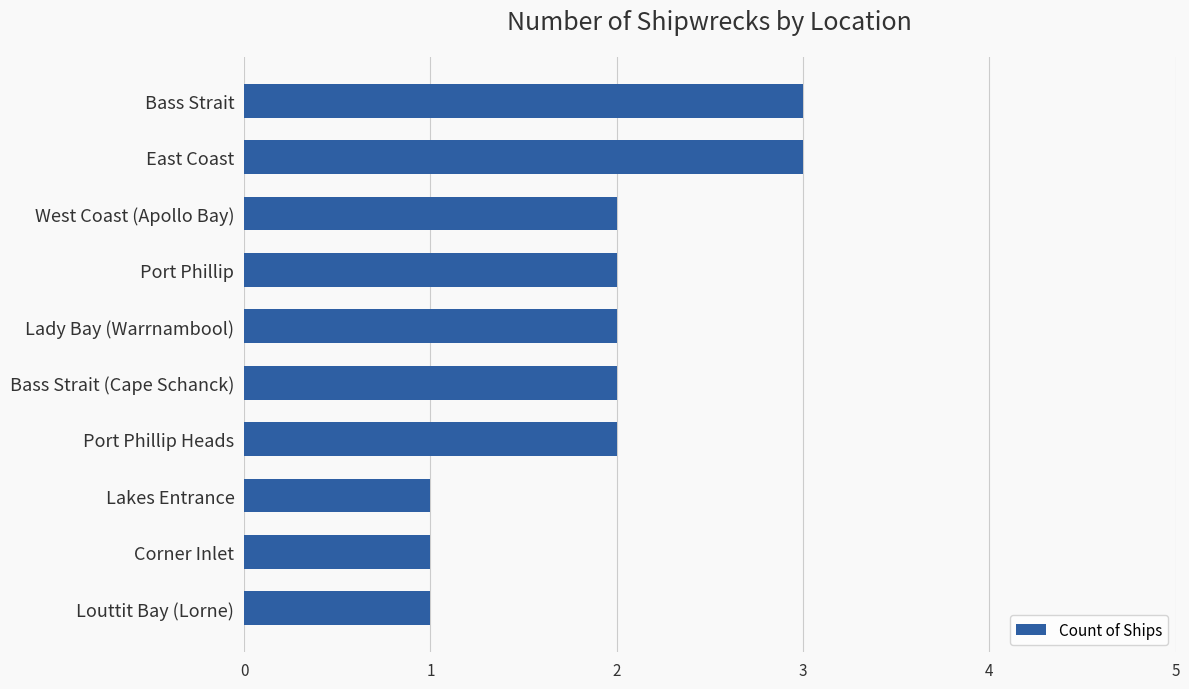

What is the ratio of the value at East Coast to the value at Bass Strait?

1.0